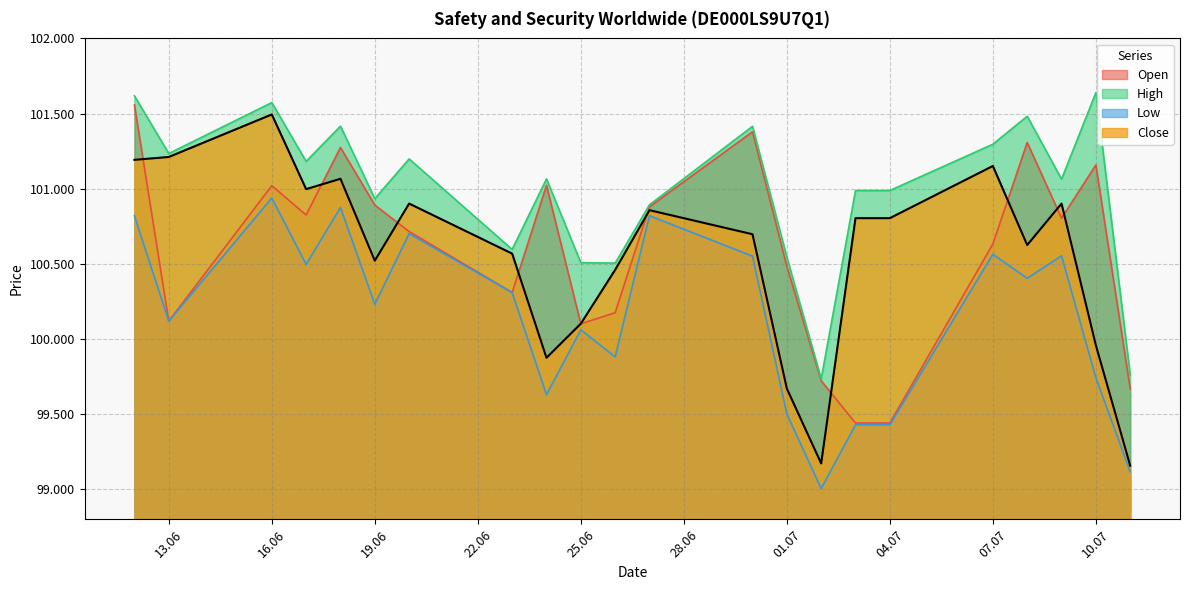

Which category has the highest value in the High series?

10.07